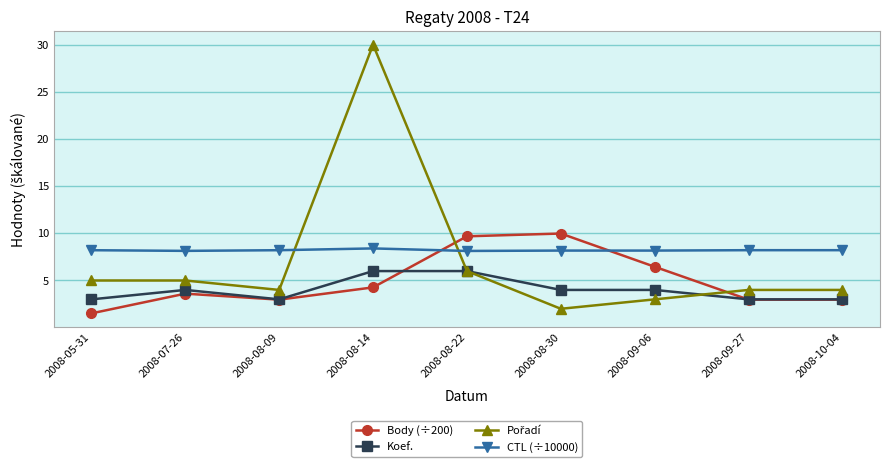

What is the approximate value of Koef. at 2008-10-04?

3.0